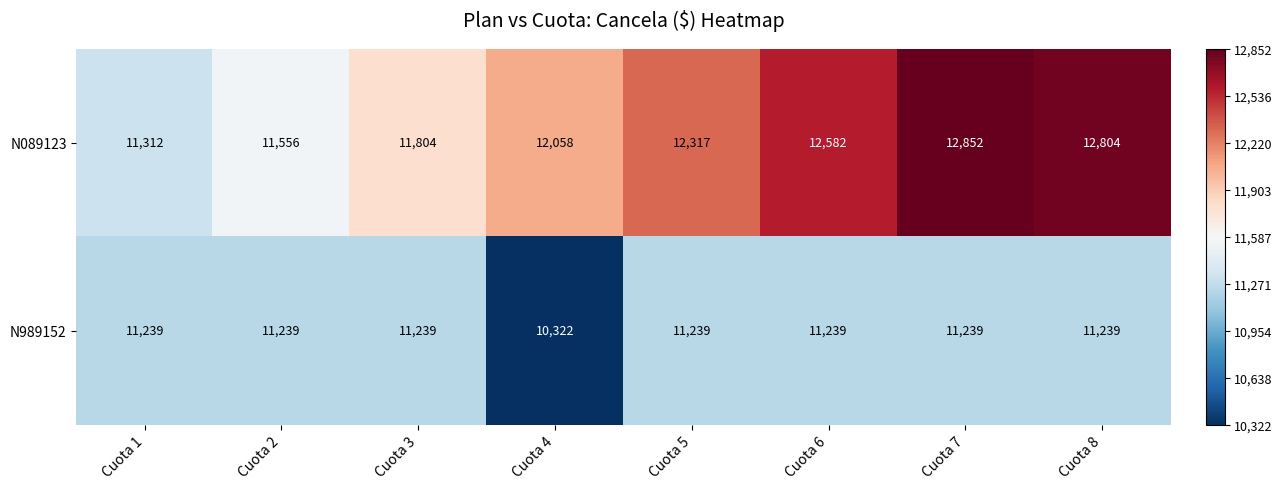

What is the difference between the N089123 values at Cuota 6 and Cuota 1?

1270